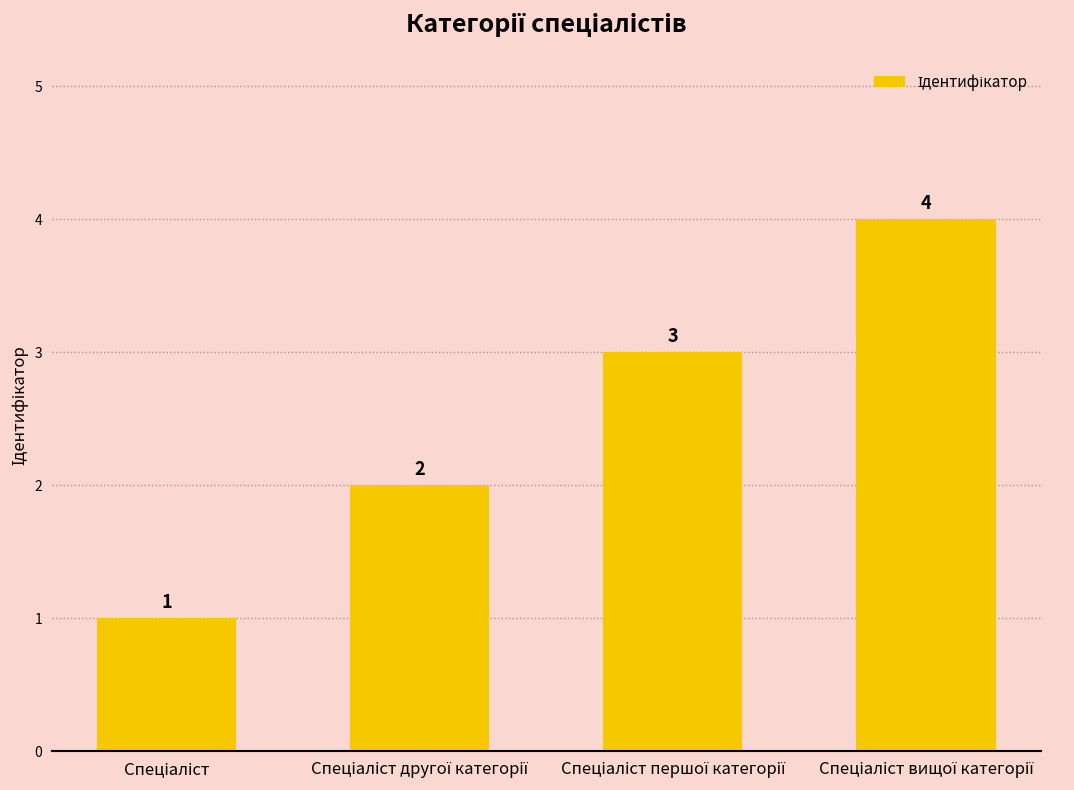

What is the difference between the maximum and minimum values?

3